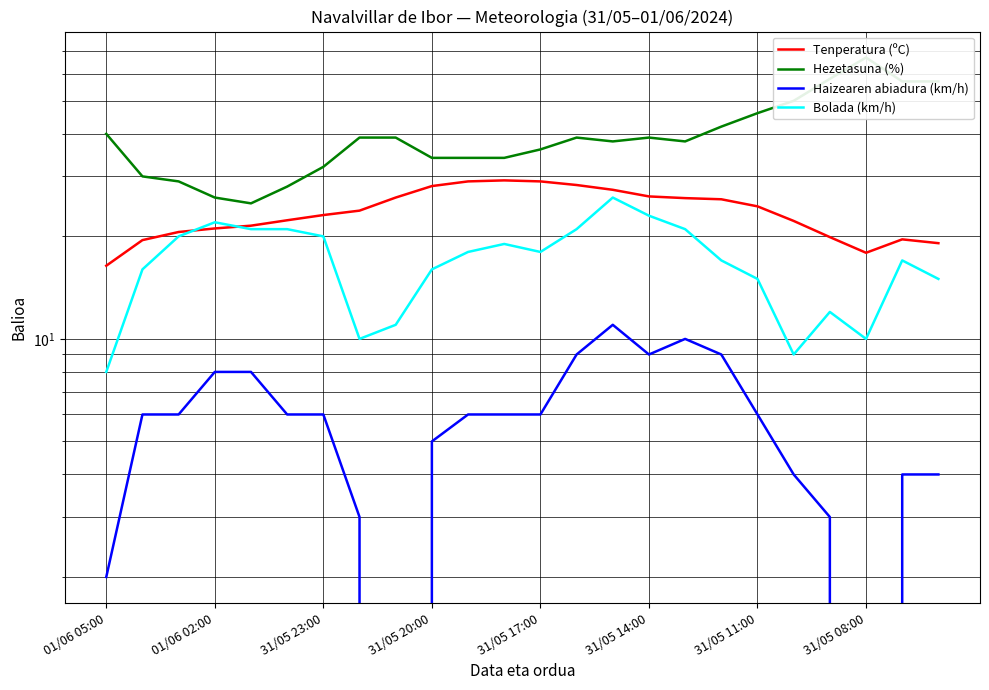

Is it true that Tenperatura (ºC) equals 29.0 at 31/05 17:00?

True